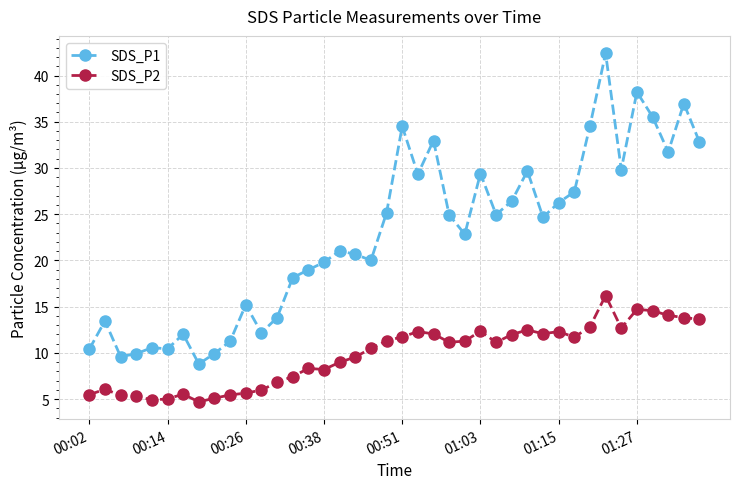

True or false: SDS_P1 has more than 1 interior local peaks.

True